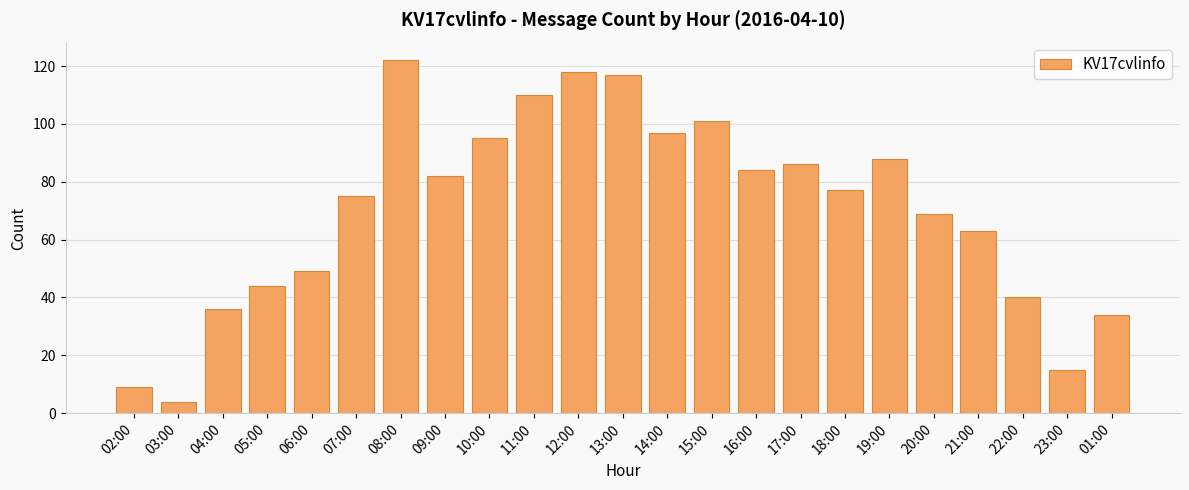

What is the average value?

70